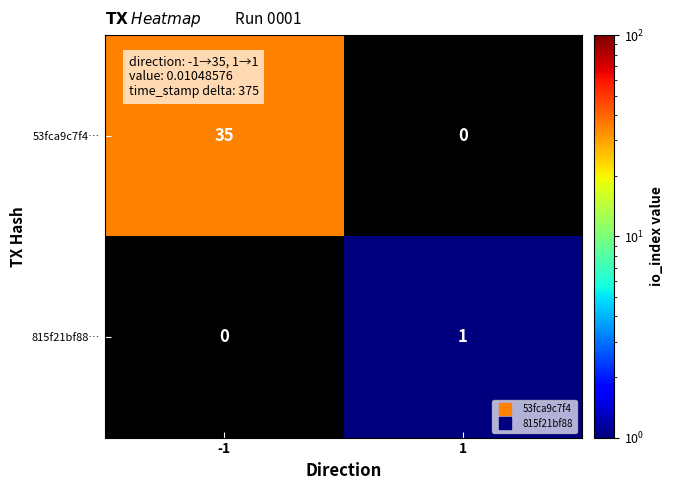

How many distinct data groups are displayed?

2